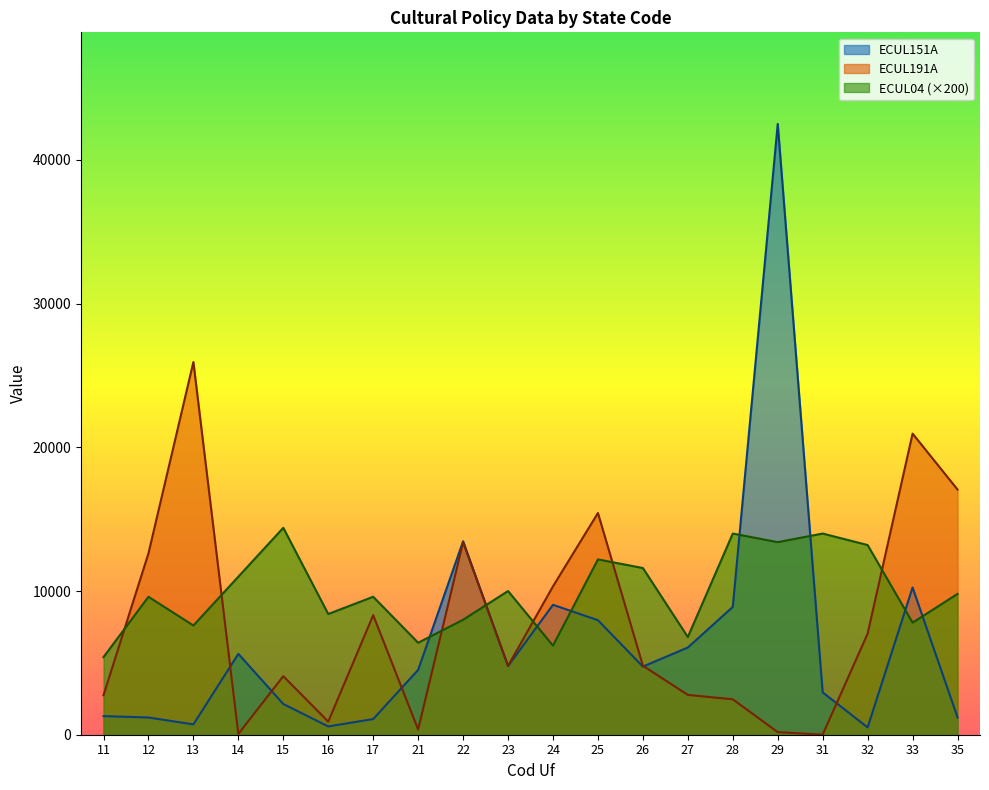

In ECUL191A, how many points are lower than both neighbors (excluding endpoints)?

5